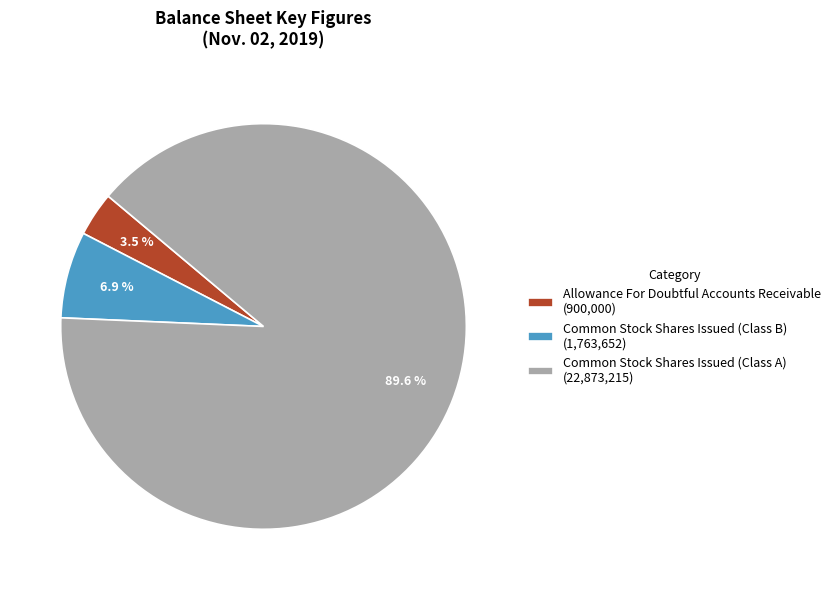

Does Common Stock Shares Issued (Class A) account for over 50% of the chart?

Yes